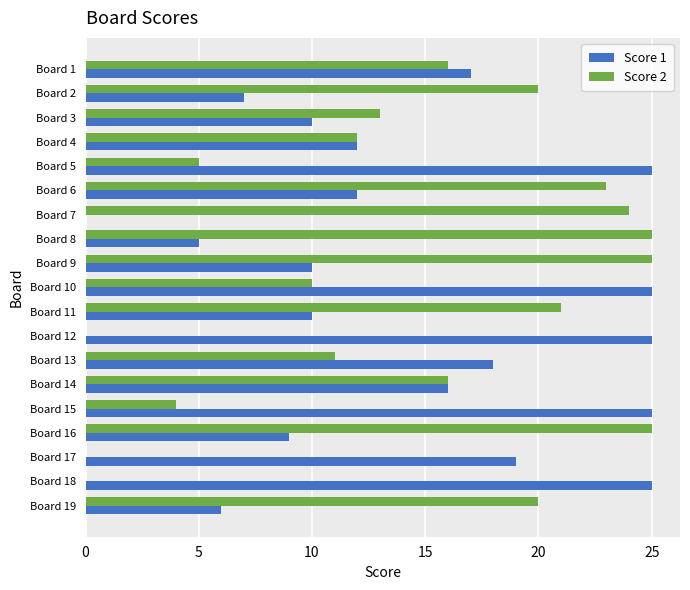

Is the value of Score 1 at Board 11 greater than the value of Score 2 at Board 1?

No